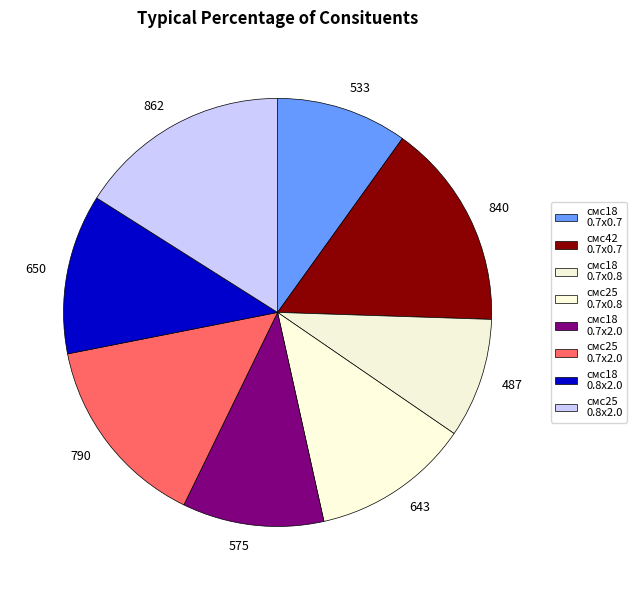

Combined, do 643 and 575 account for over 50%?

No